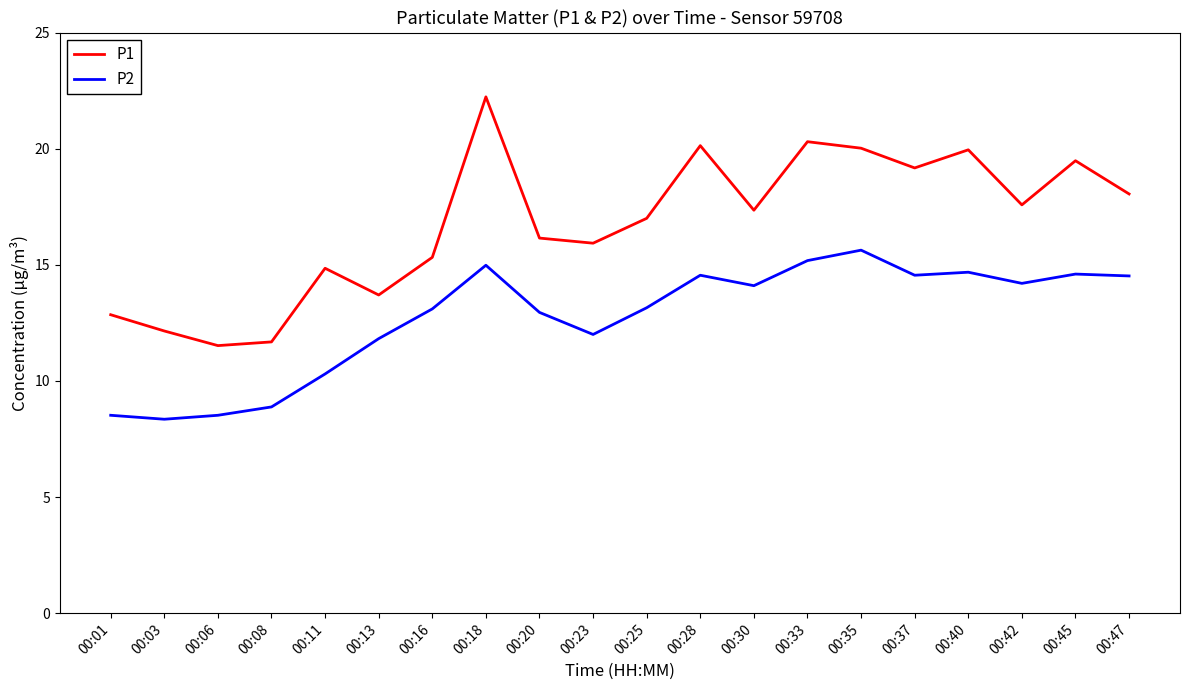

What is the sum of the P2 values at 00:18 and 00:16?

28.1